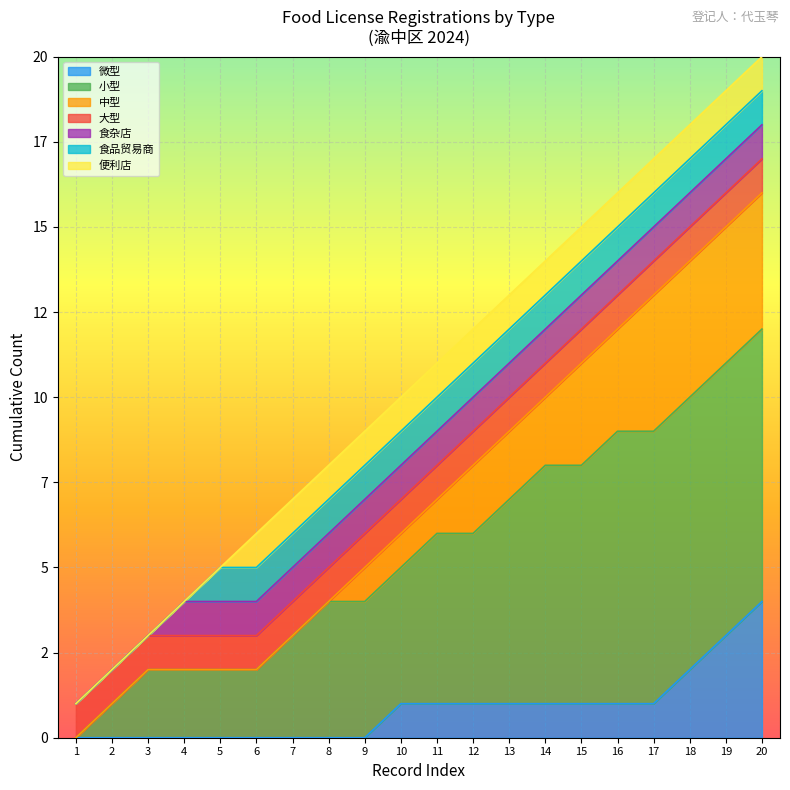

What is the approximate value at 18, to the nearest 5?

20